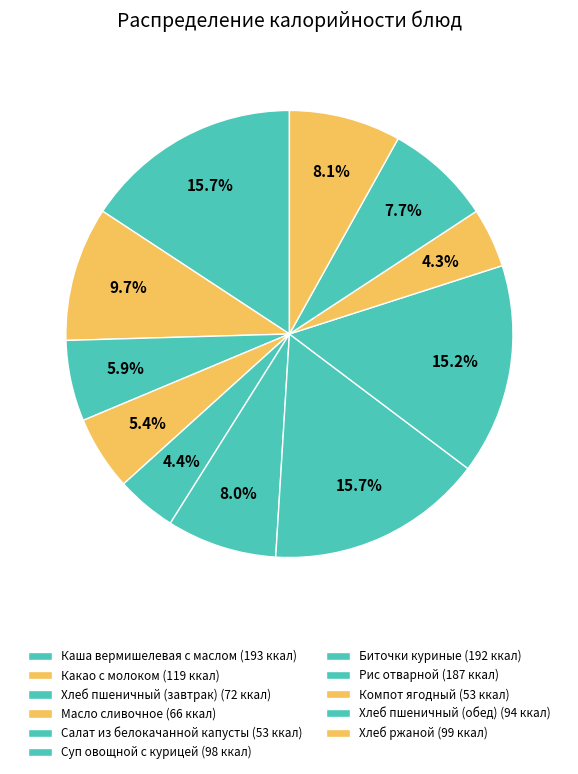

What is the ratio of the value at Биточки куриные to the value at Компот ягодный?

3.6